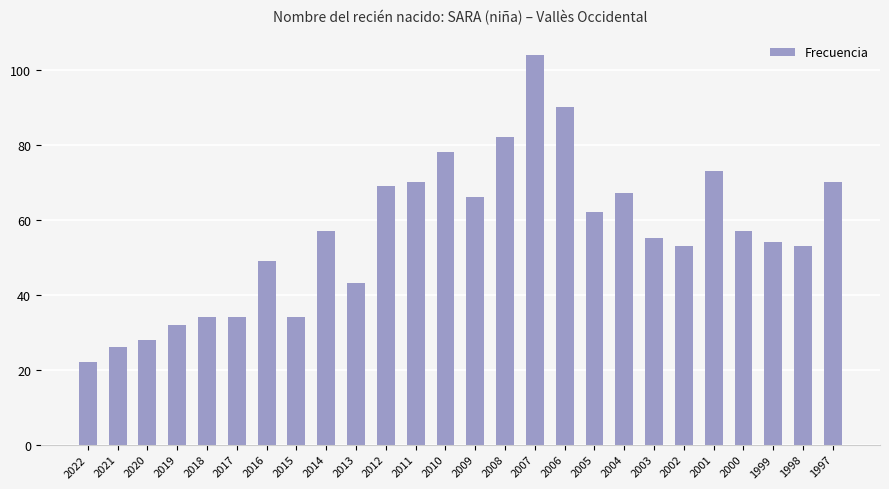

Read the value at 2000, to the nearest 10.

60